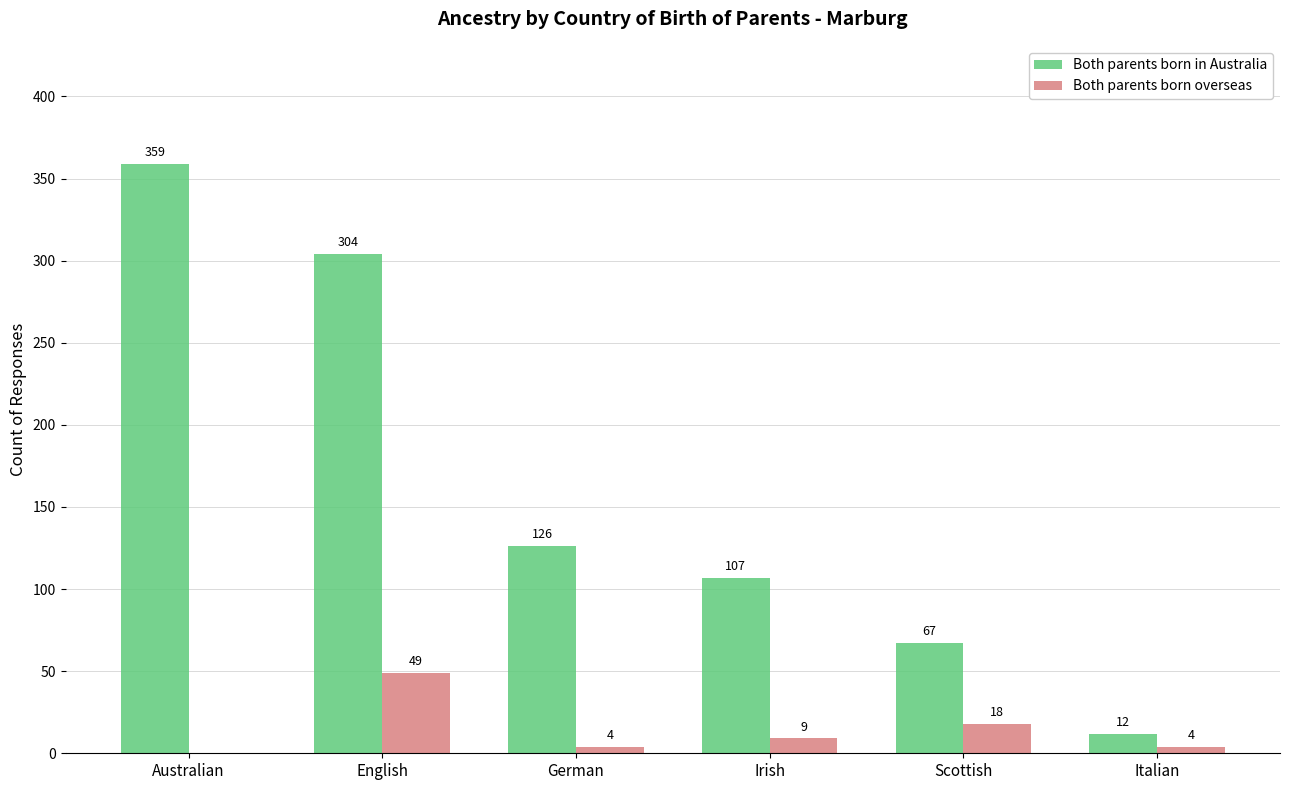

How many Both parents born in Australia values are between 67 and 304?

4